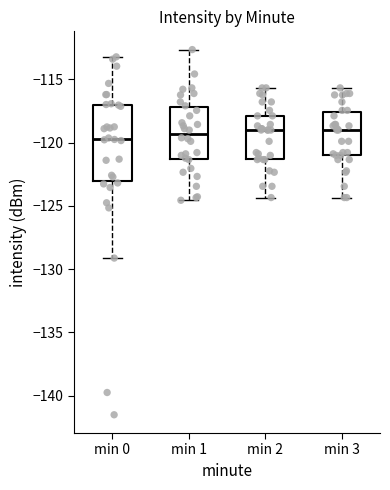

Where does the upper whisker of the box for min 3 end on the y-axis? The values are not printed on the chart, so give them approximately, as read against the axis.

-115.5